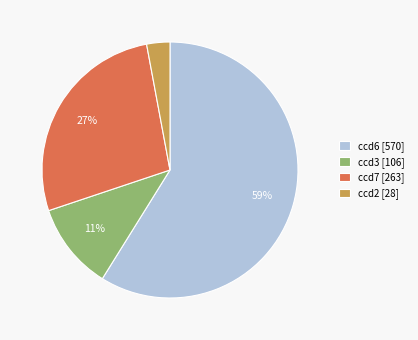

The ccd7 [263] slice represents 27% of the pie. True or false?

True